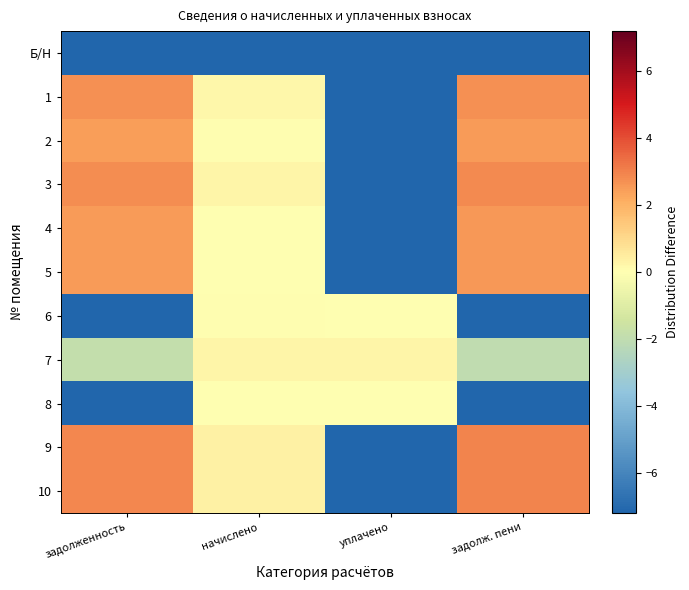

Which has a higher value, начислено or уплачено?

начислено